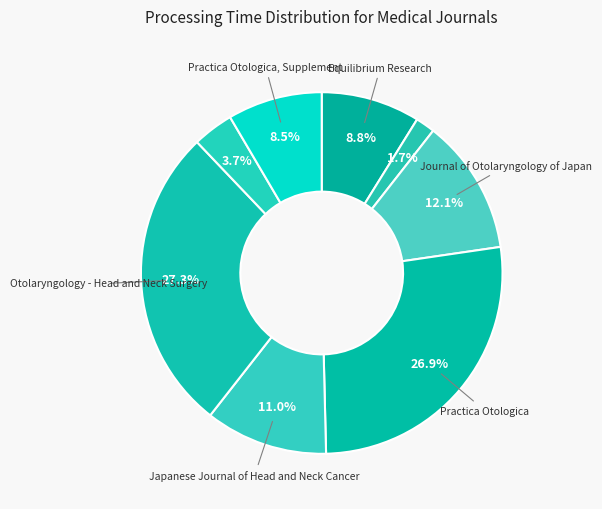

What is the smallest slice in the pie chart?

Oral Science International